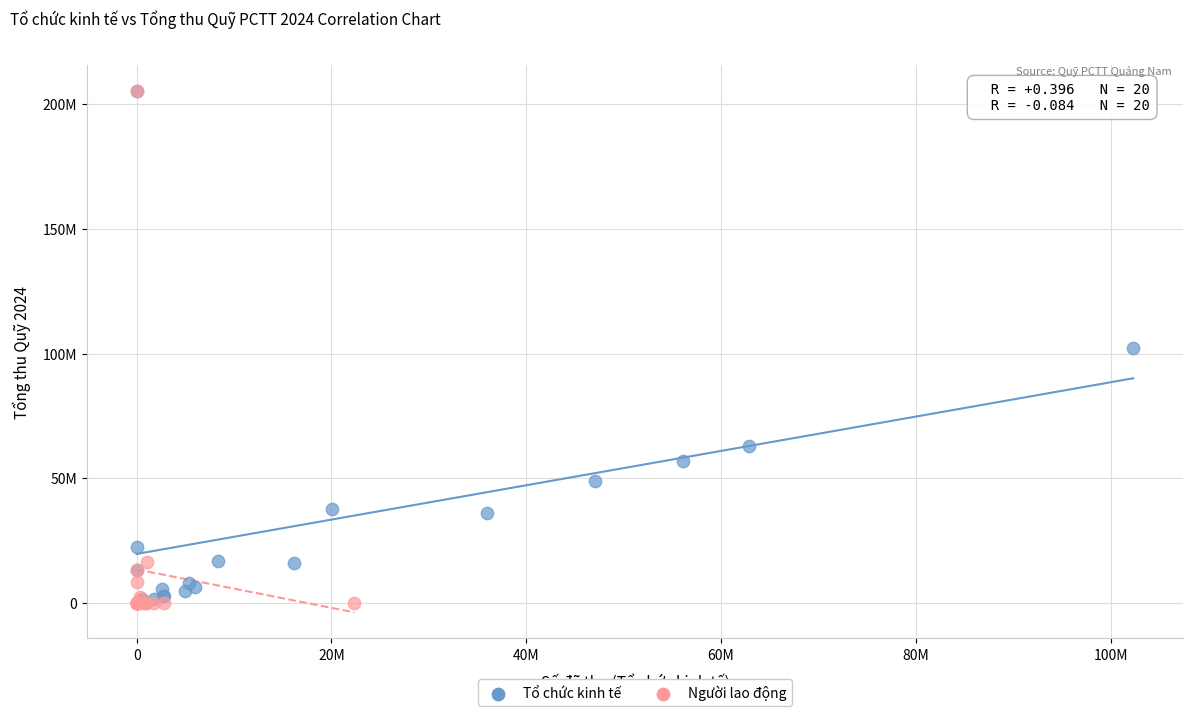

Which series has the largest Y range (max minus min)?

Người lao động